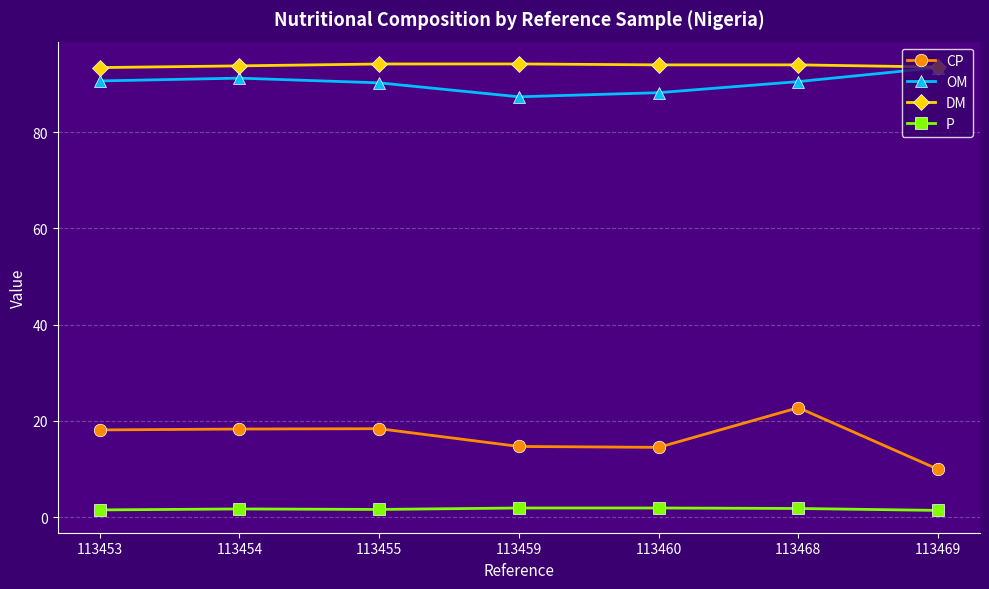

Between 113455 and 113469, which series saw the biggest shift?

CP